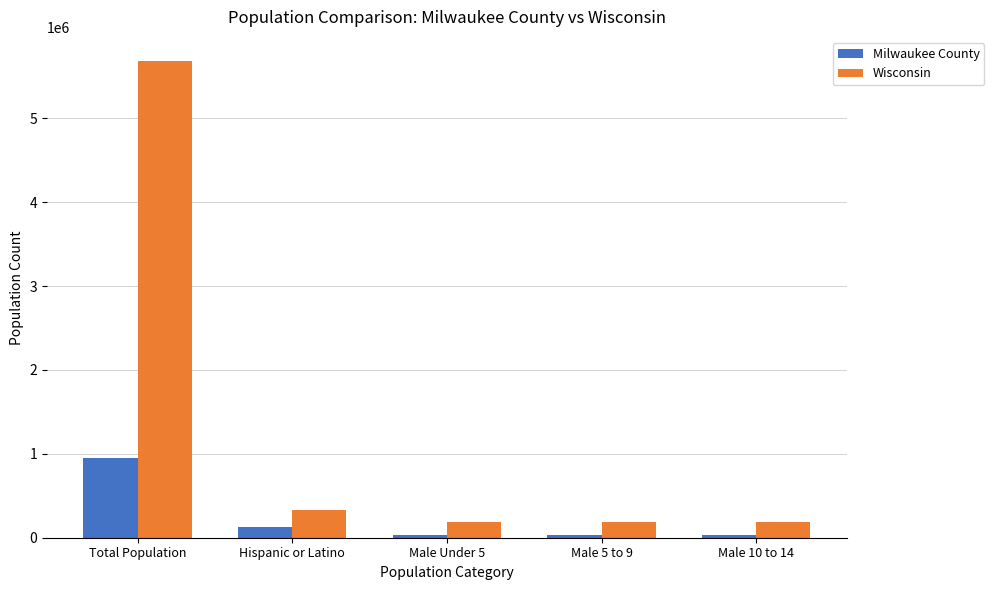

What is the smallest value displayed?

32288